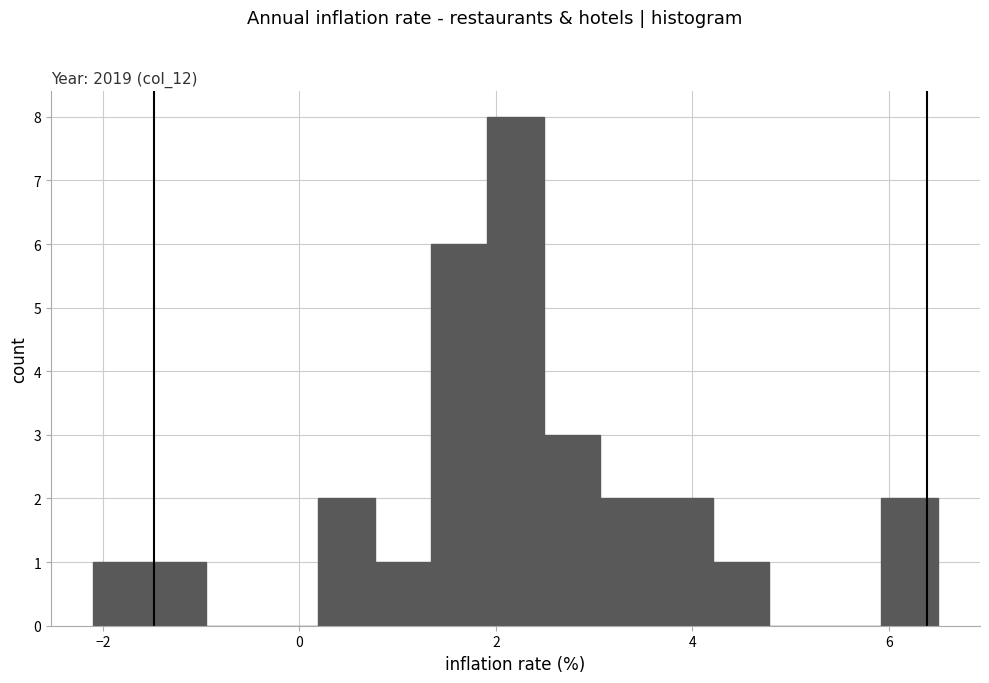

Read against the x-axis, roughly where is the centre of the tallest bar?

2.2